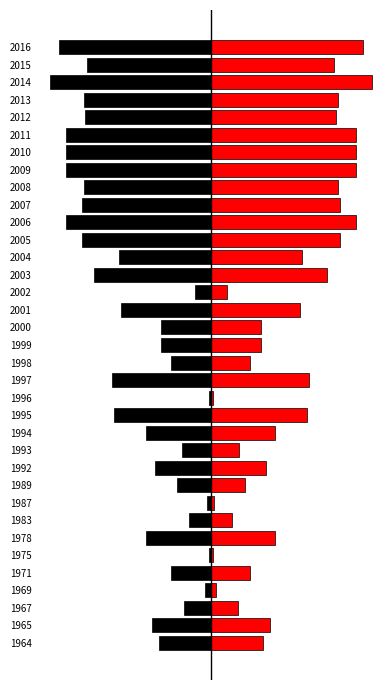

The value of left at 1993 is -7. True or false?

False